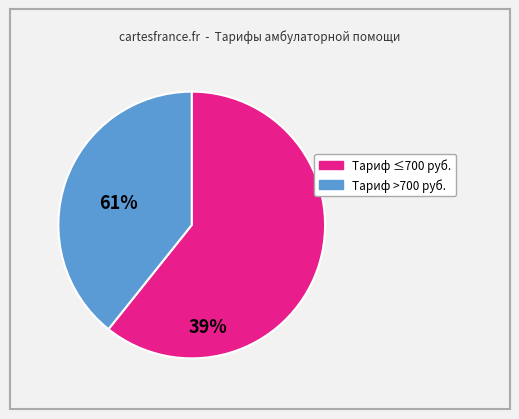

Is there a majority slice in this chart?

Yes